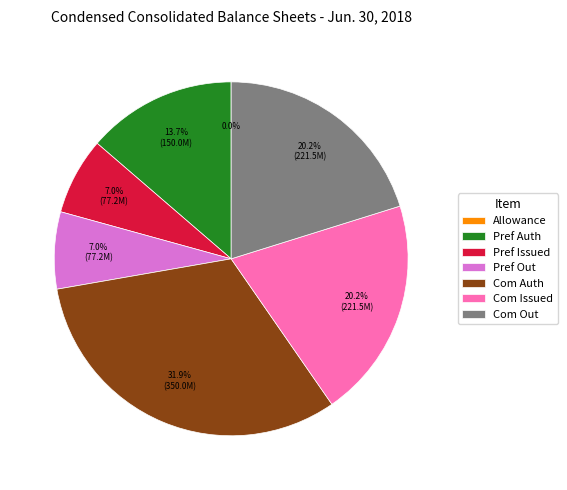

To the nearest percent, what is the difference between the largest and smallest slice percentages?

32%